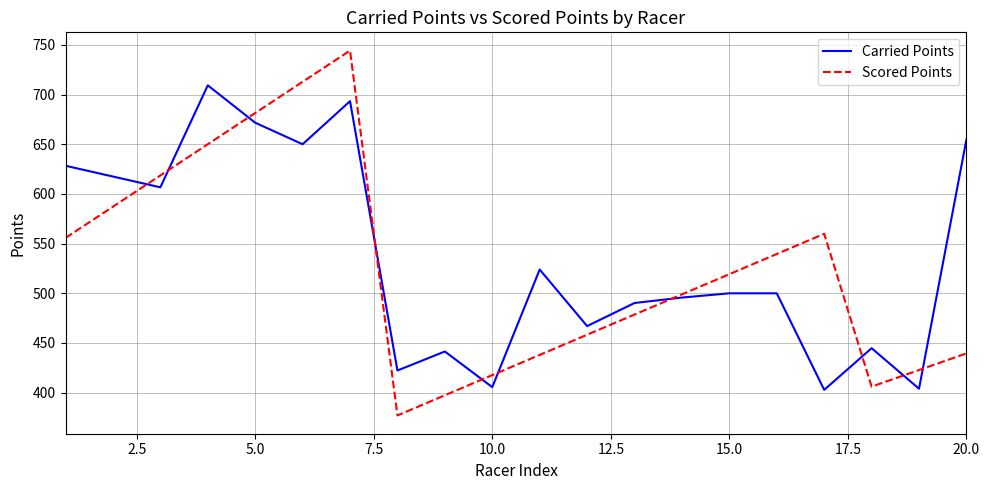

How many intersections are there between Carried Points and Scored Points?

10